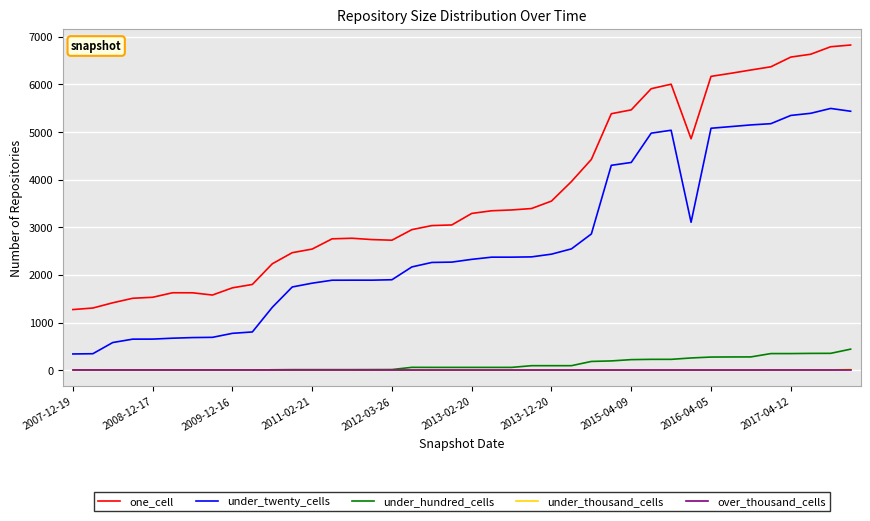

Which series has the largest range (max minus min)?

one_cell